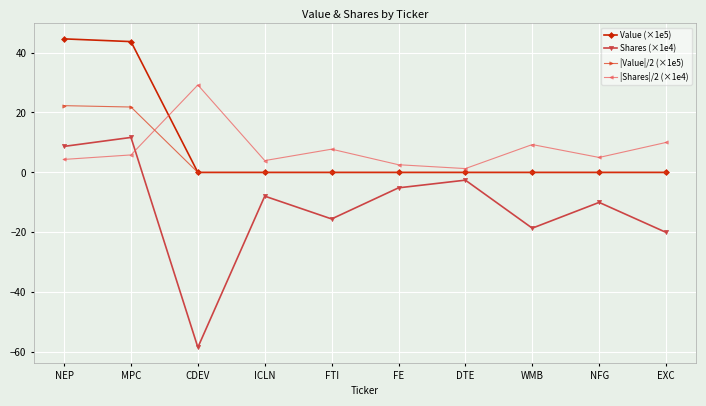

What is the difference between the maximum and minimum values in the |Shares|/2 (×1e4) series?

27.9